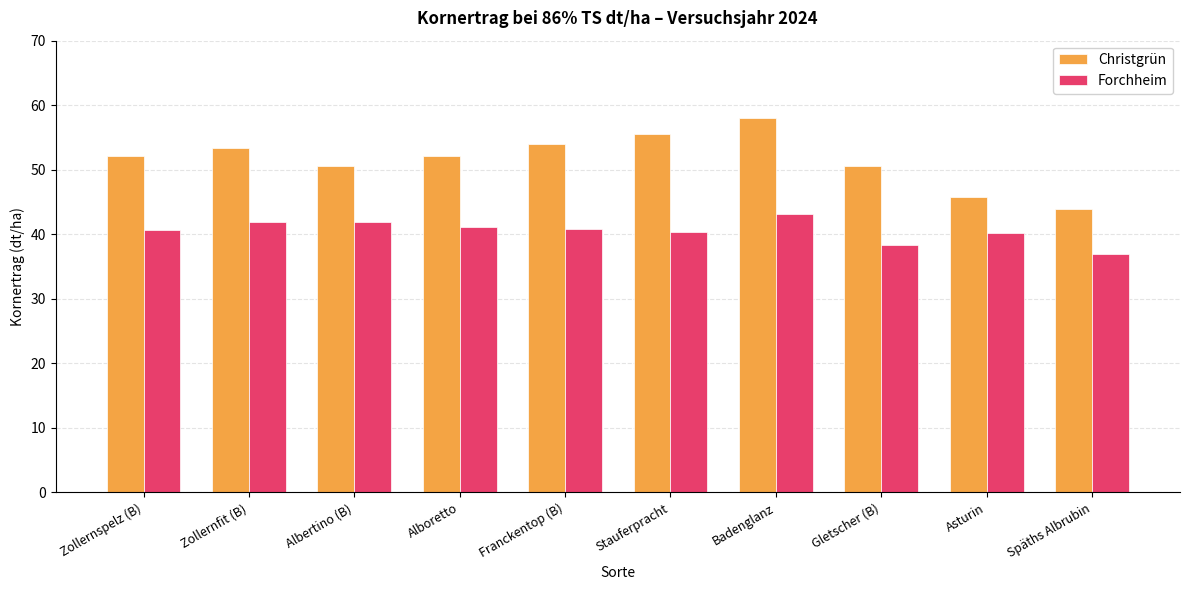

Is the value of Forchheim at Badenglanz greater than the value of Christgrün at Asturin?

No